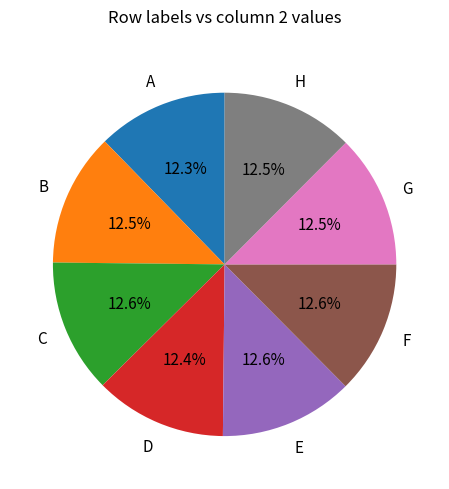

How many segments does this pie chart have?

8